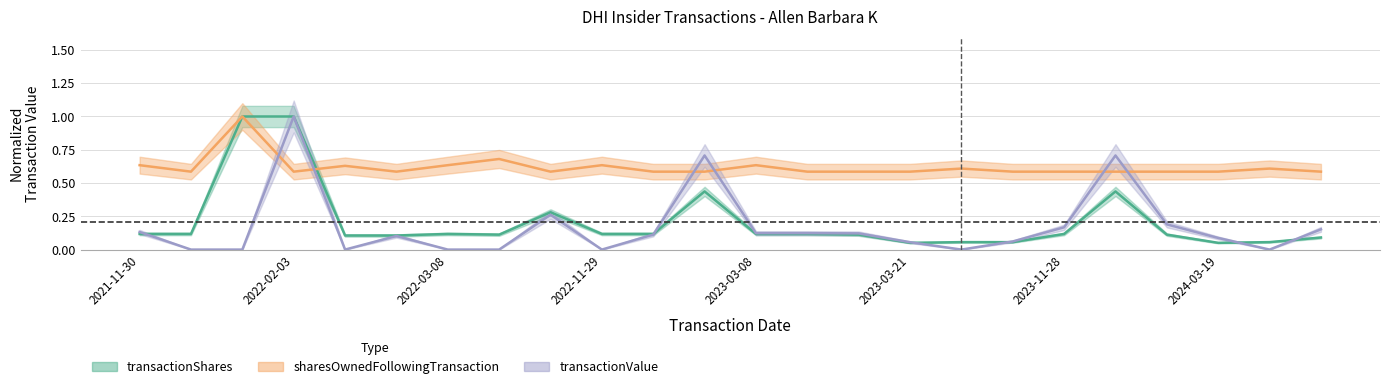

True or false: transactionValue has more than 2 interior local peaks.

True